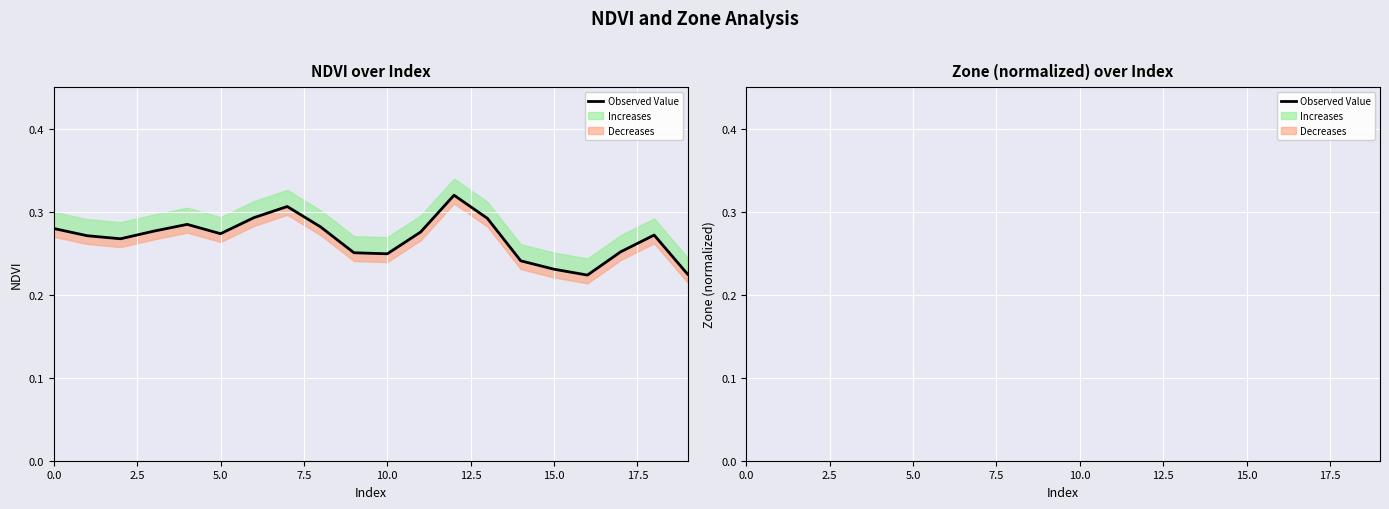

What position from the right is 10?

10